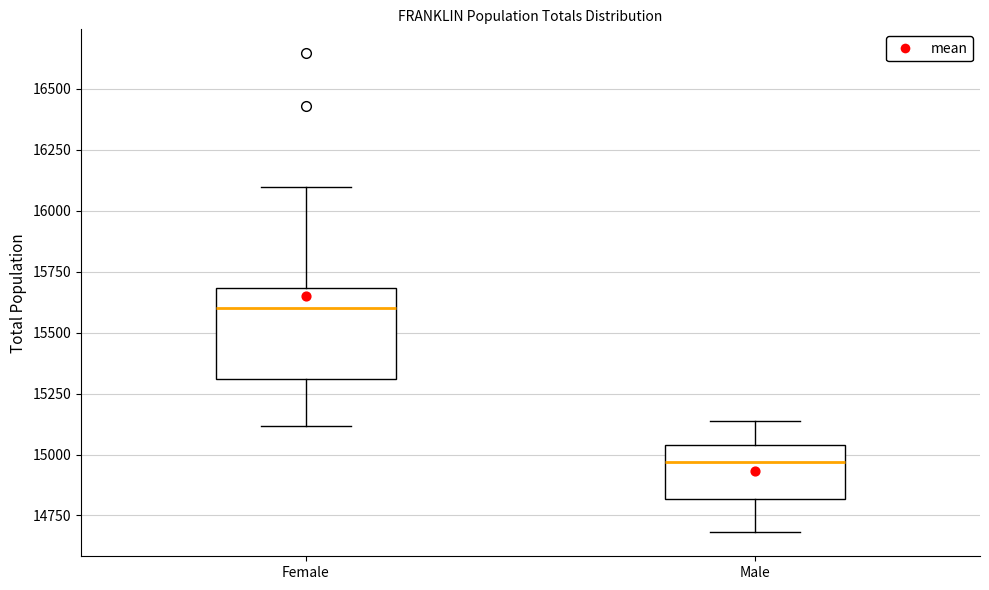

Which box has the lowest median line?

Male